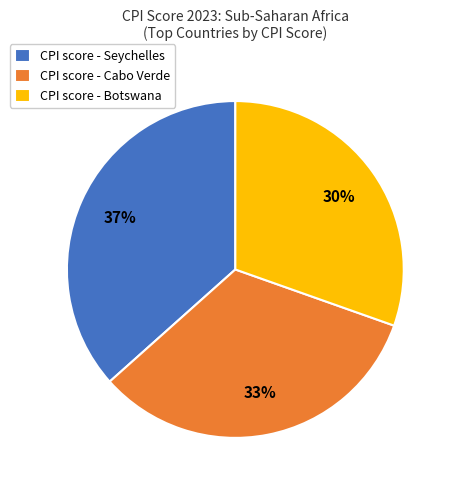

Combined, do CPI score - Cabo Verde and CPI score - Seychelles account for over 50%?

Yes